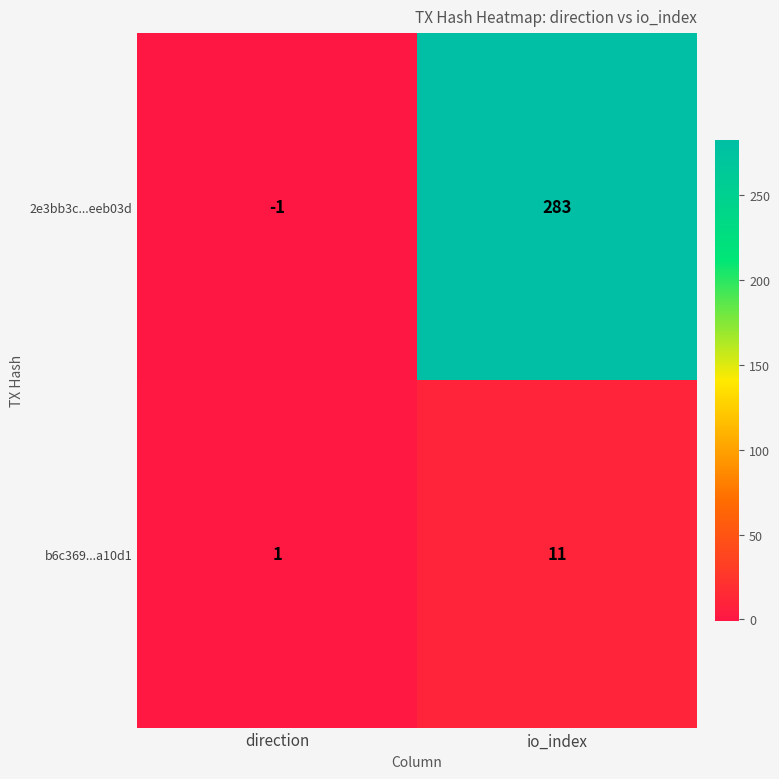

What is the difference between the 2e3bb3c...eeb03d values at io_index and direction?

284